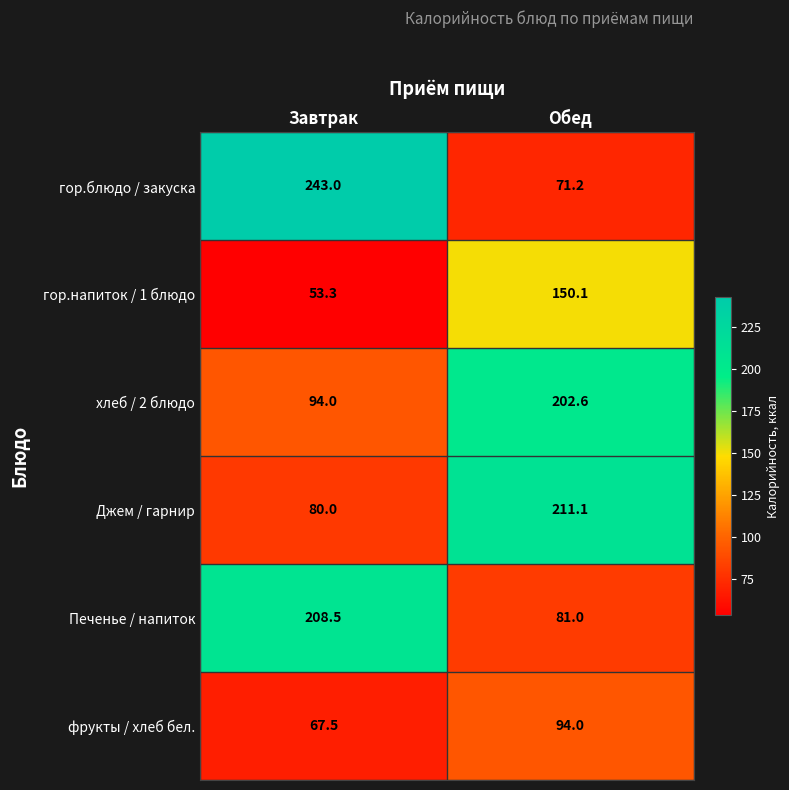

At which category is the sum across all series the highest?

Обед